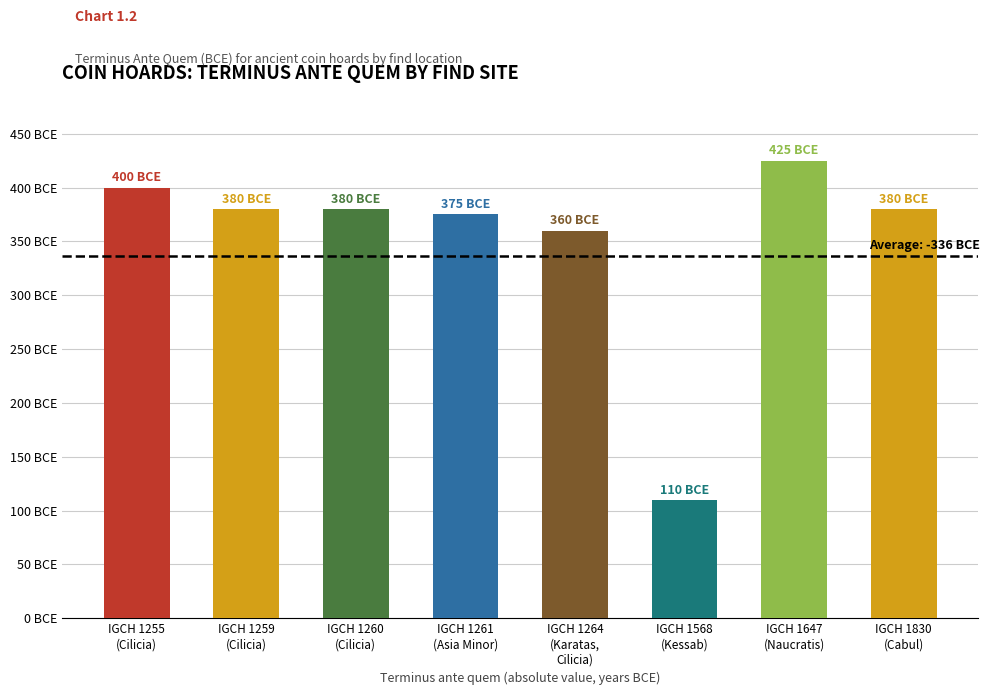

What is the label of the 4th bar from the left?

IGCH 1261
(Asia Minor)